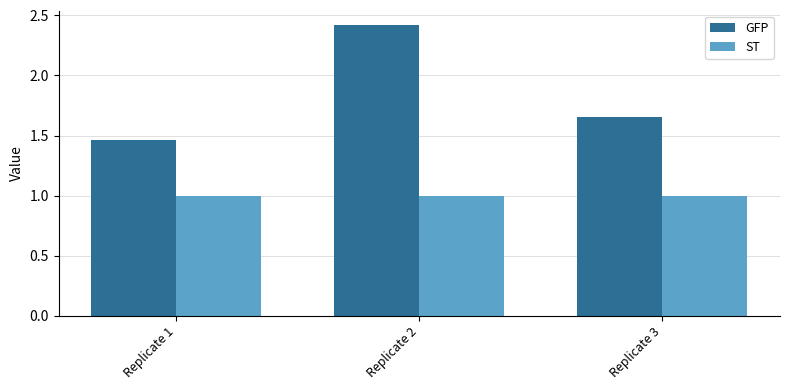

What is the average value of the GFP series?

1.8